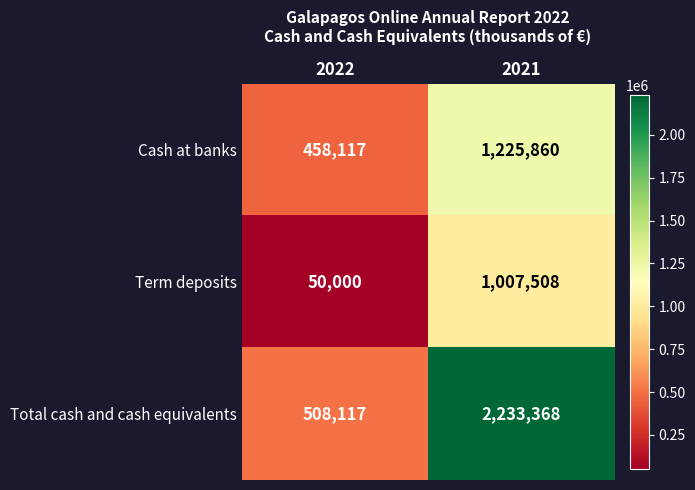

What is the spread (max minus min) of values at 2022?

458117